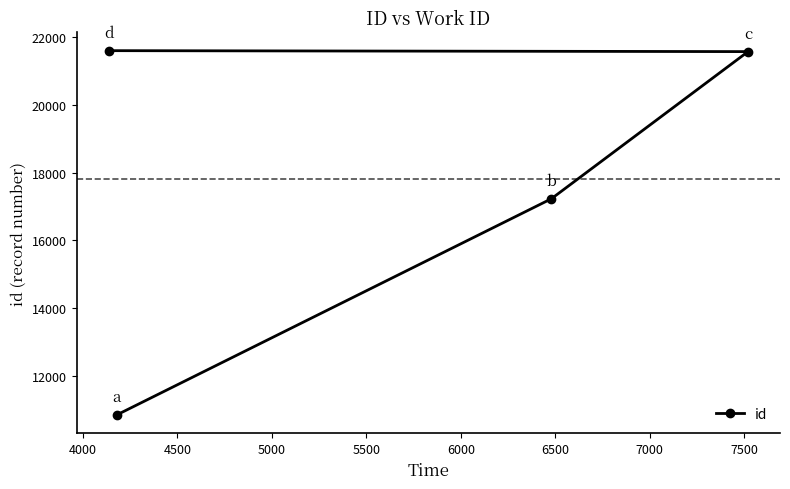

What is the maximum value shown in the chart?

21605